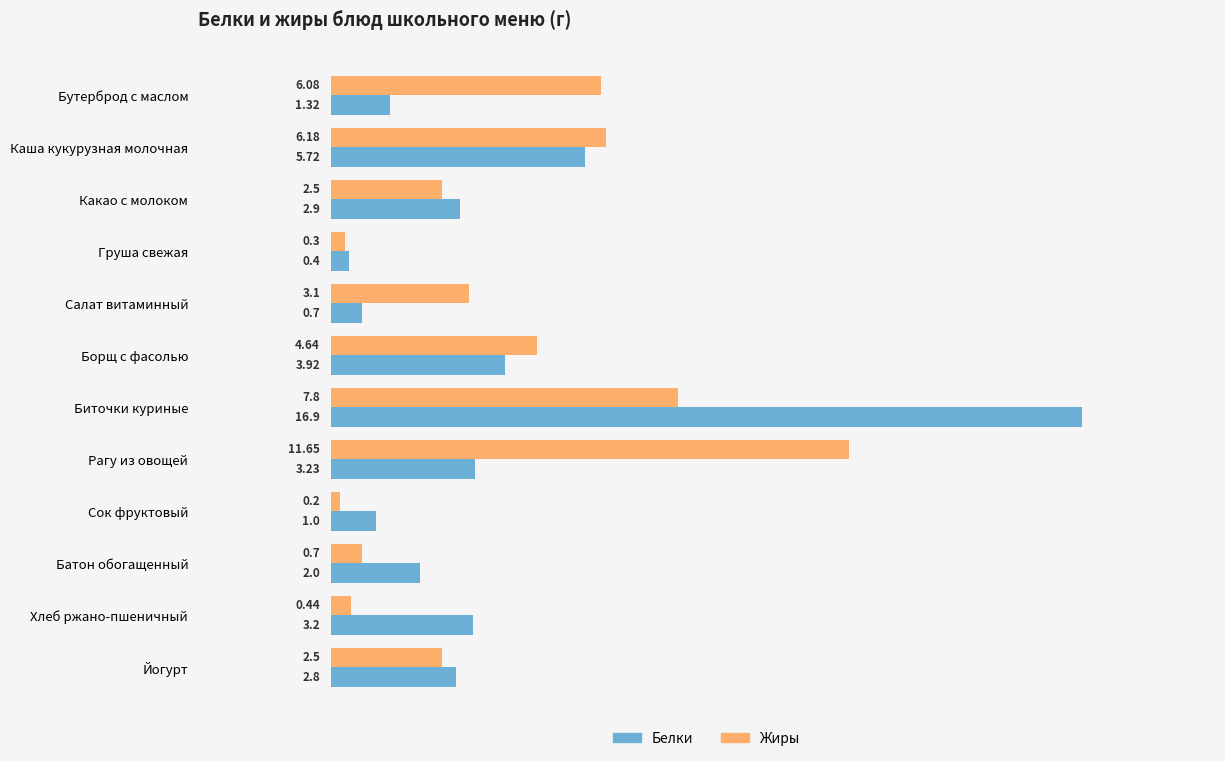

At Сок фруктовый, list the series in order from smallest to largest.

Жиры, Белки